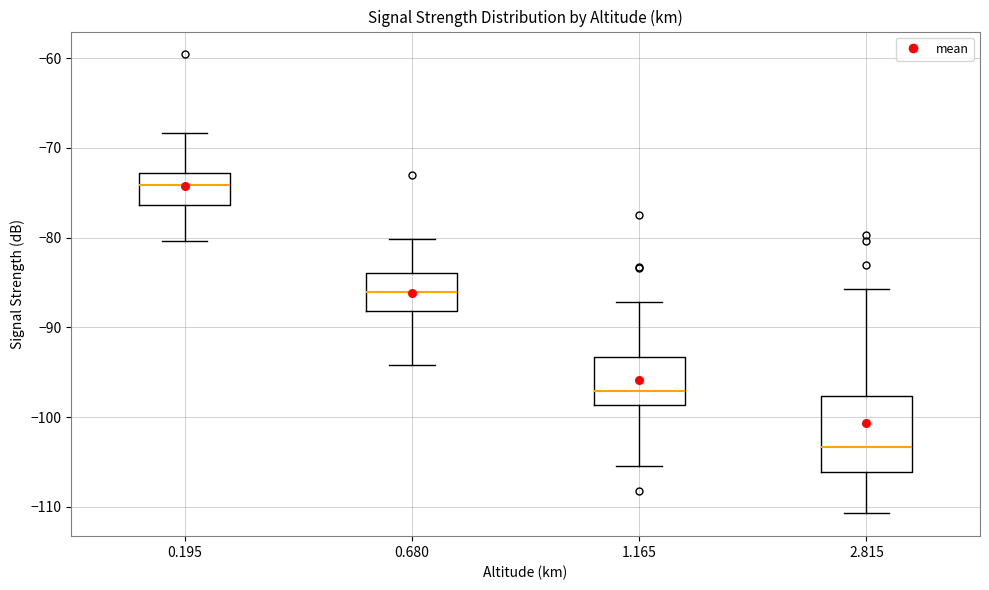

Reading left to right, transcribe this box plot: for each box, give where its median line is, the range the box spans, and where its two whiskers end, as read against the y-axis. The values are not printed on the chart, so give them approximately, as read against the axis.

0.195: median -74, box -76 to -73, whiskers -80 to -68
0.680: median -86, box -88 to -84, whiskers -94 to -80
1.165: median -97, box -99 to -93, whiskers -105 to -87
2.815: median -103, box -106 to -98, whiskers -111 to -86